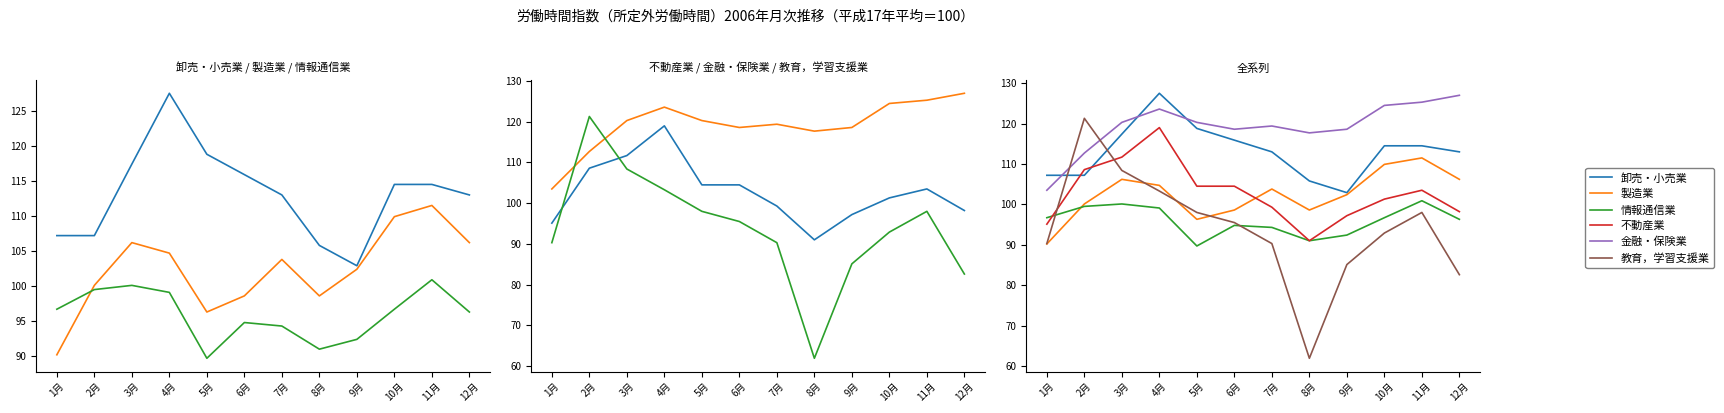

True or false: 卸売・小売業 has a value of 102.9 at 9月.

True